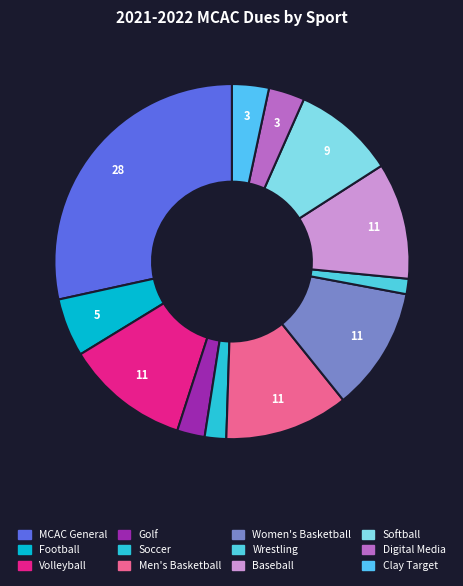

To the nearest percent, what is the average slice percentage?

8%